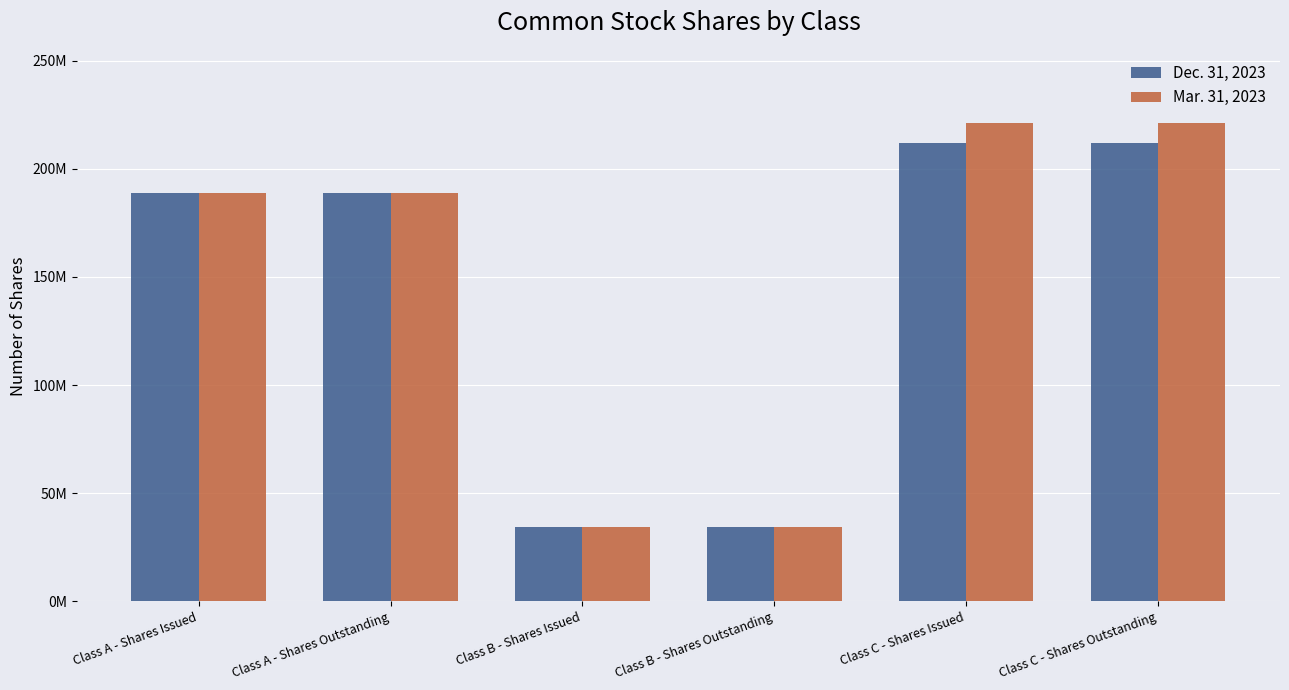

Are the bars horizontal?

No